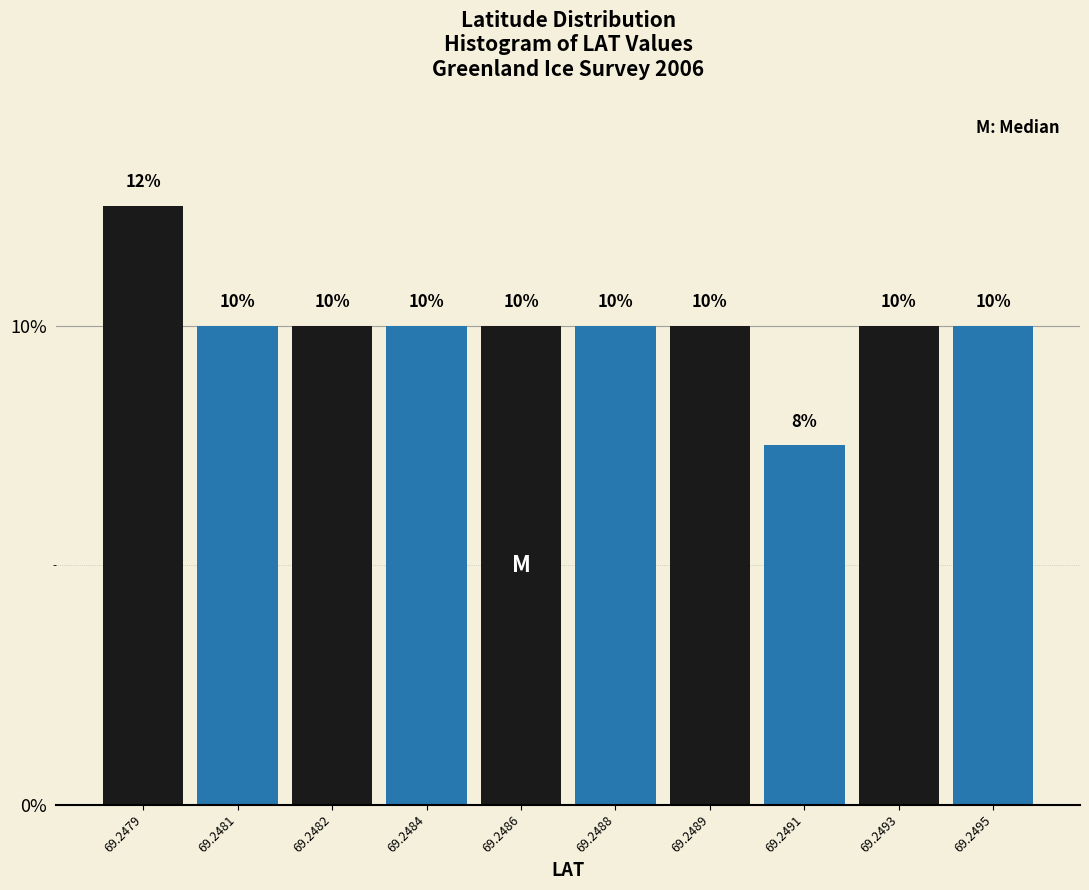

What is the sum of the values at 69.2481 and 69.2493?

20.0